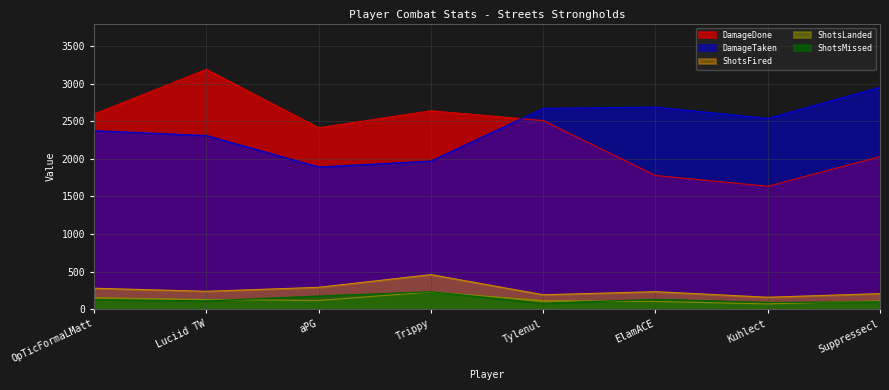

After their last crossing, which series has the higher values: ShotsMissed or ShotsLanded?

ShotsLanded